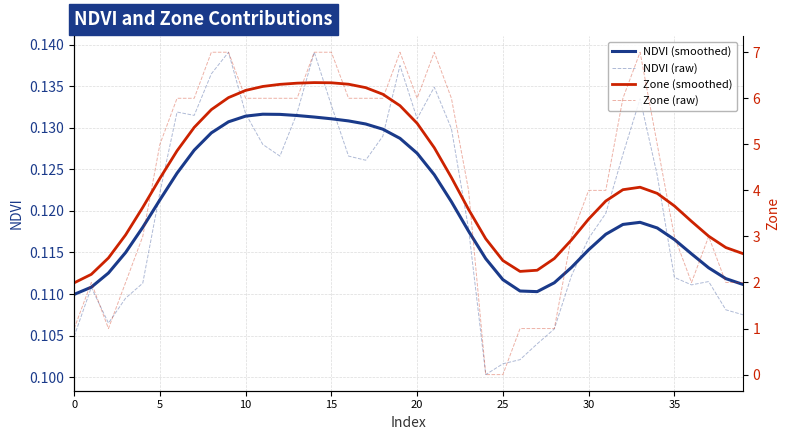

Does the chart display data point markers on the line(s)?

No